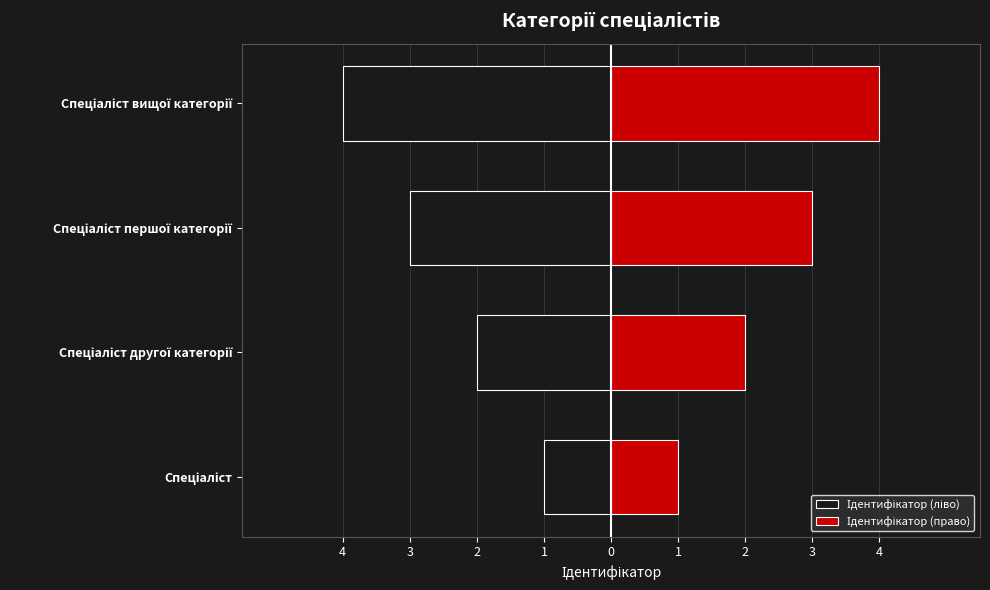

Rank the series by their maximum value, from lowest to highest.

Ідентифікатор (ліво), Ідентифікатор (право)